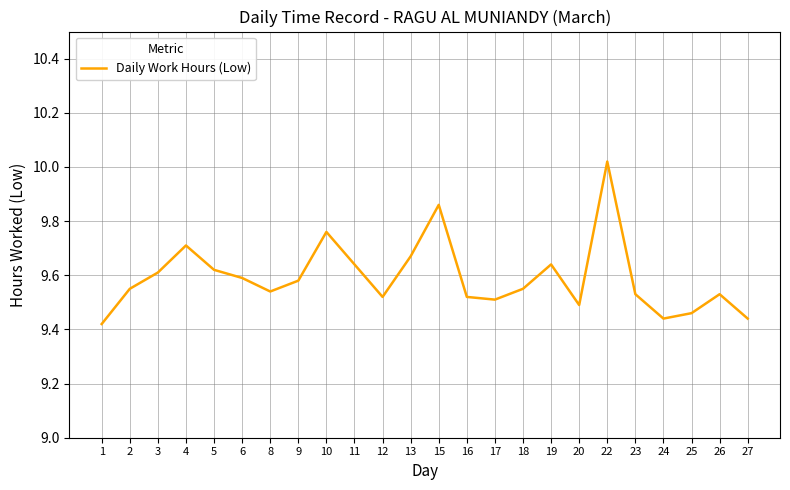

Is it true that the value at 12 is 9.5?

True